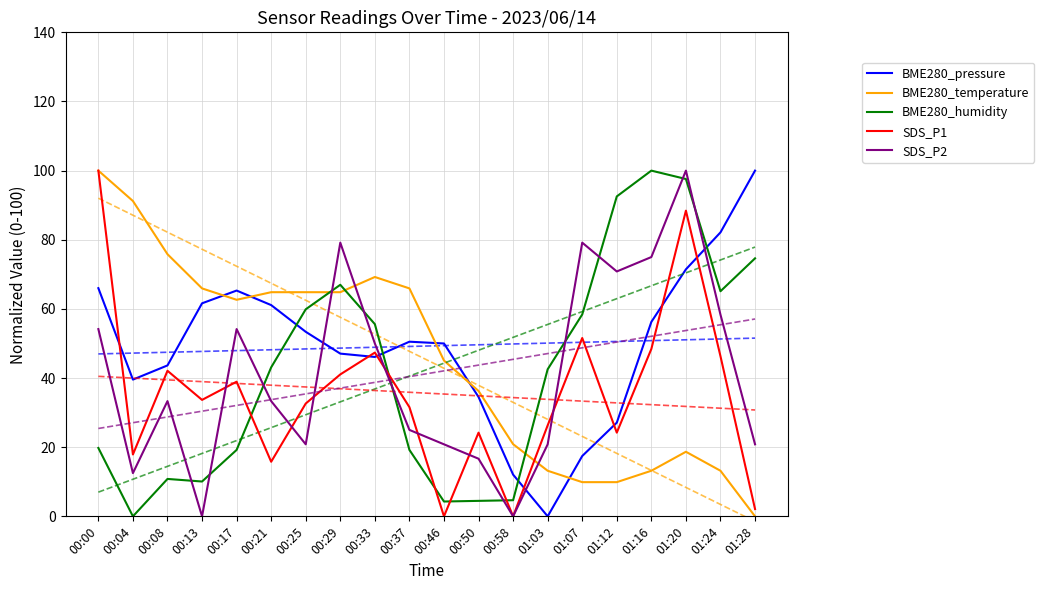

At how many categories does at least one series exceed 17?

20